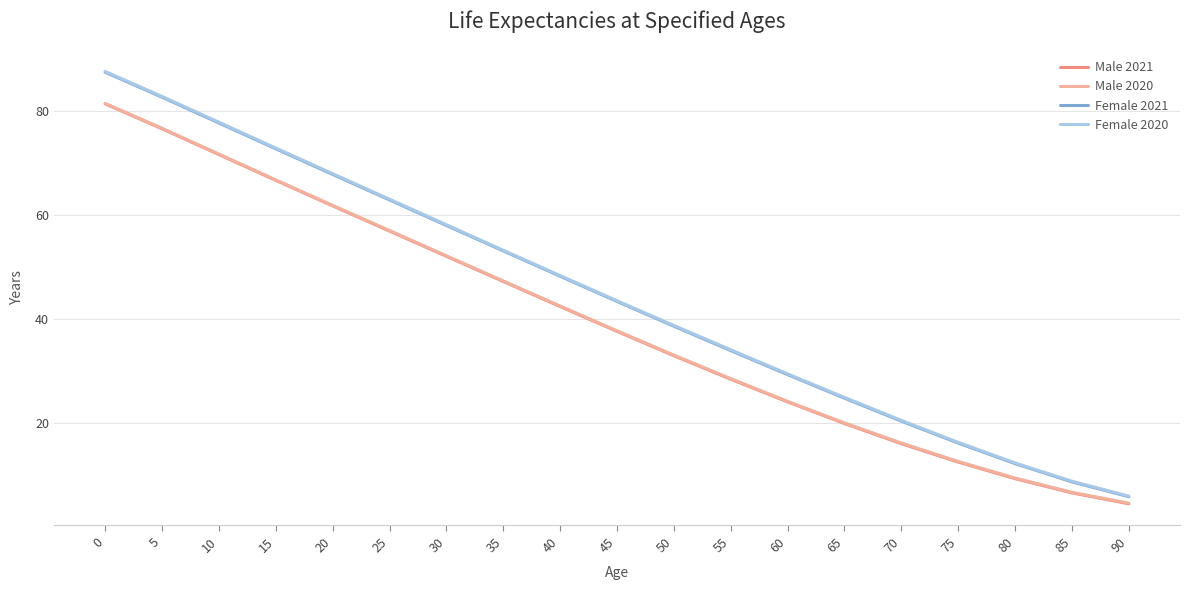

True or false: Female 2020 and Male 2020 cross at least once.

False